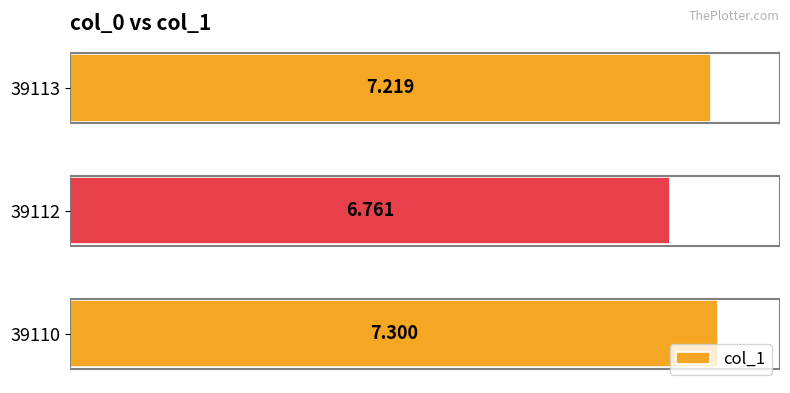

Are the bars horizontal?

Yes